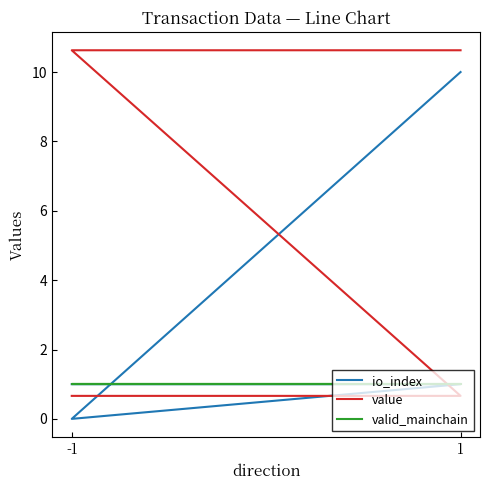

The value of value at -1 is 17.4. True or false?

False